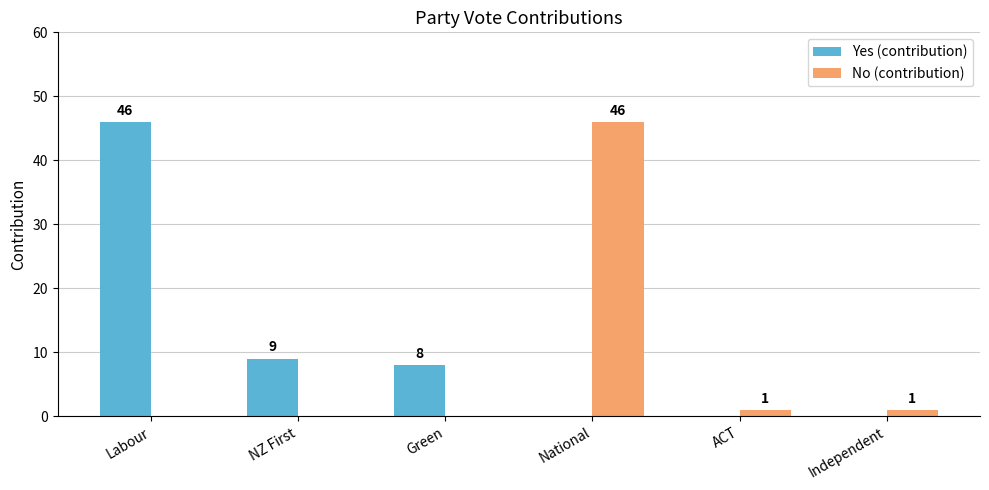

Which series changed the most between Labour and ACT?

Yes (contribution)